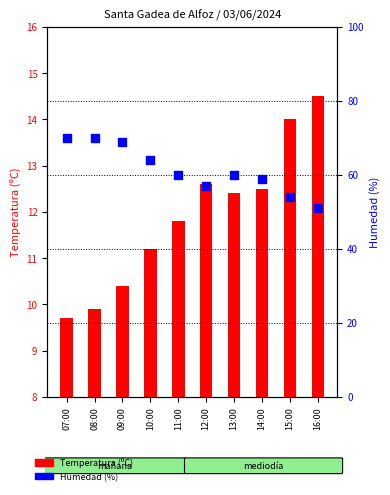

Which series reaches the minimum Y coordinate?

Temperatura (ºC)